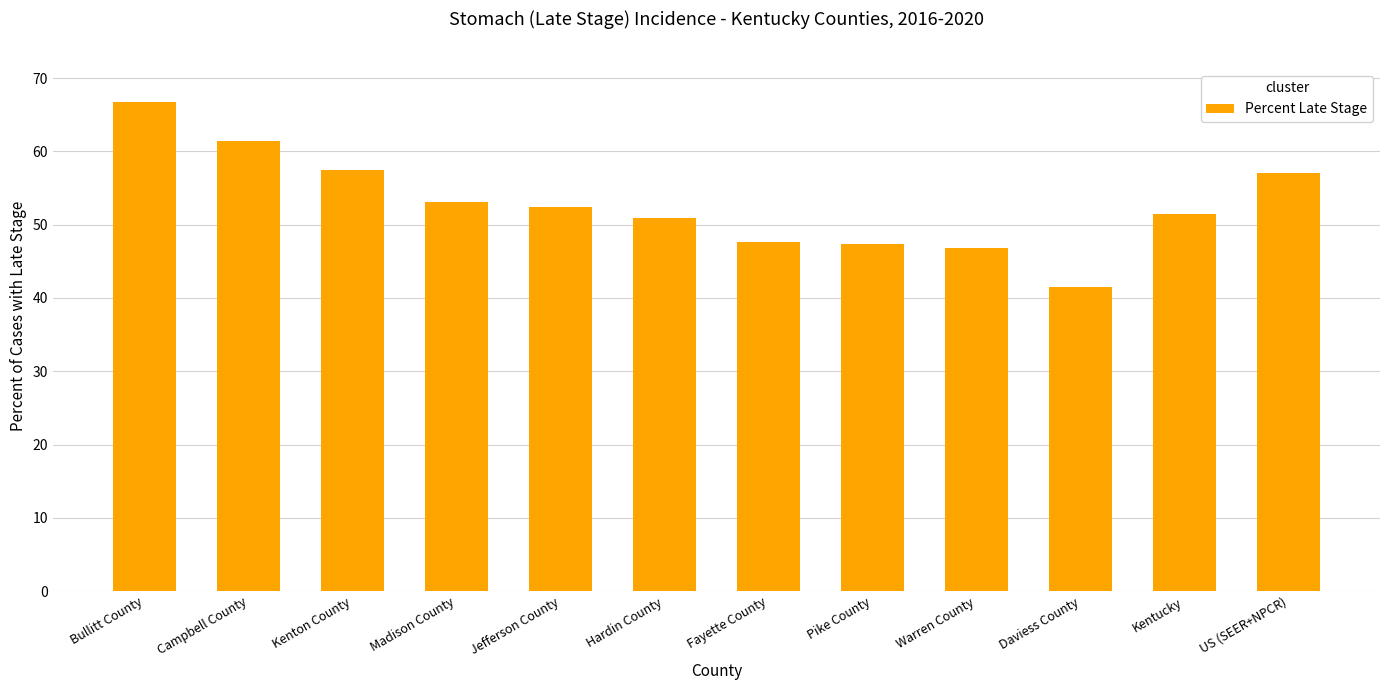

Count the number of categories in the chart.

12